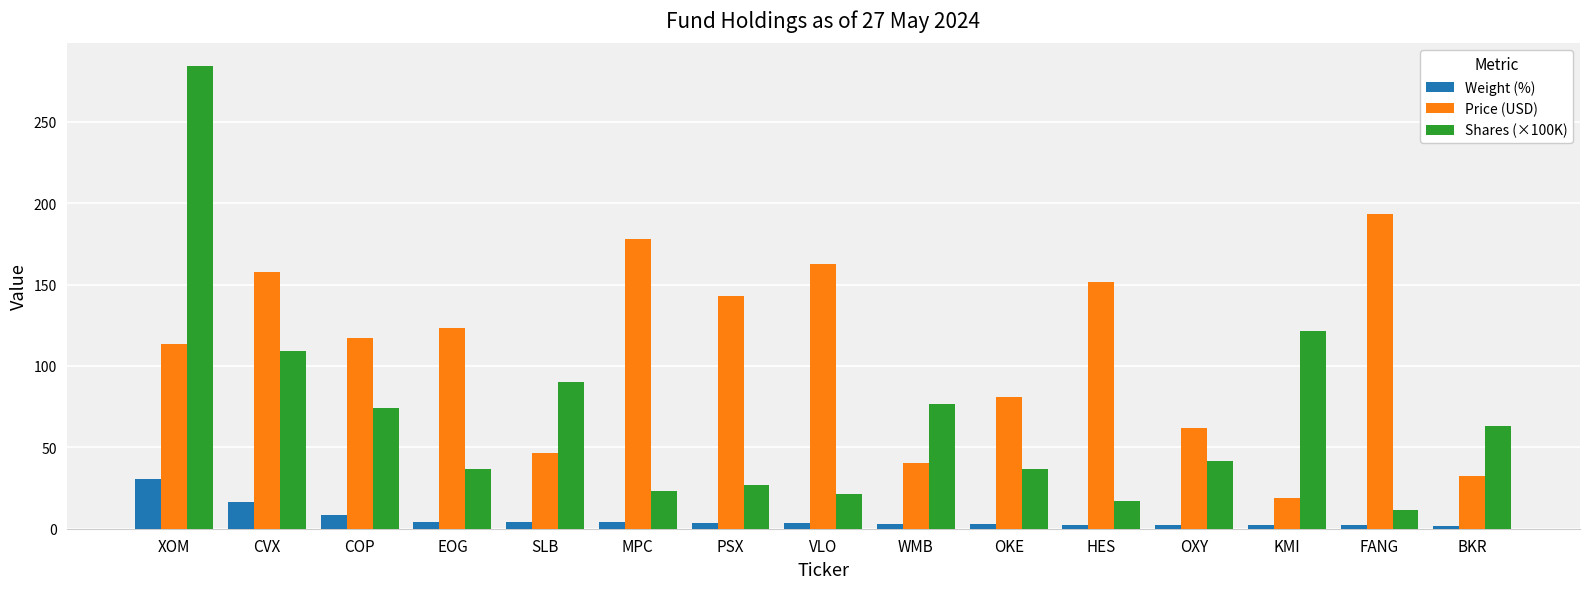

Does the chart contain any negative values?

No